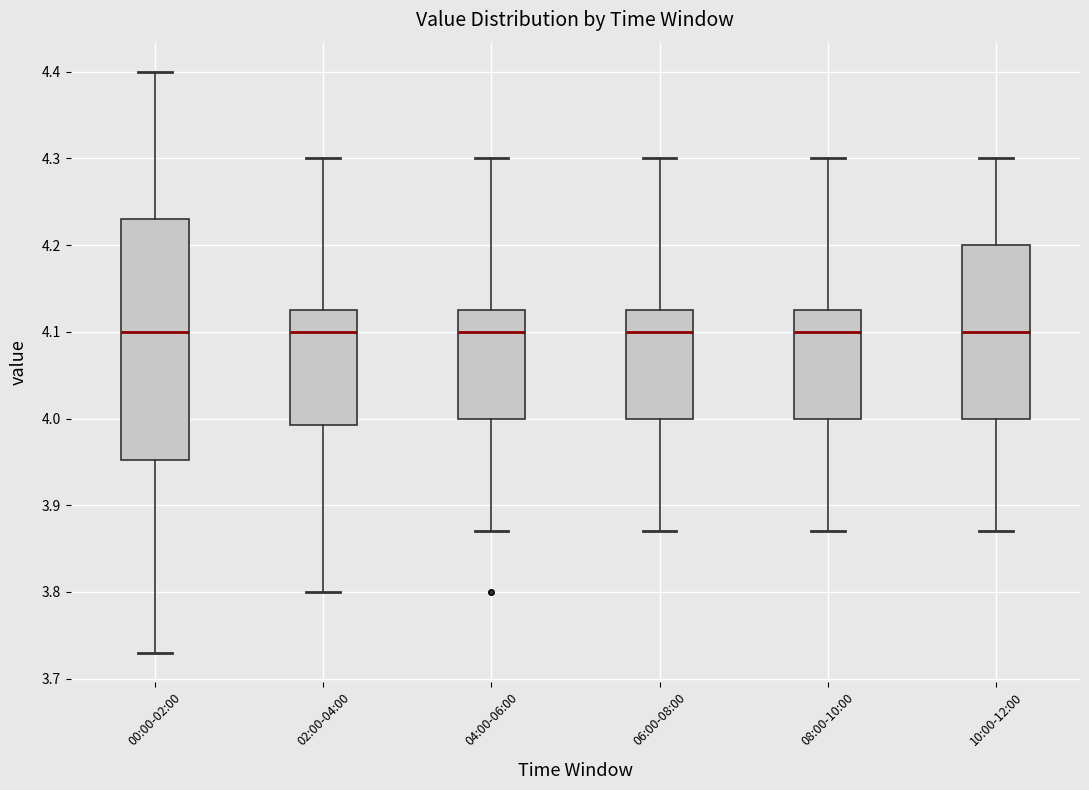

Reading left to right, read every box against the y-axis: the position of its median line, the range the box covers, and the ends of its whiskers. The values are not printed on the chart, so give them approximately, as read against the axis.

00:00-02:00: median 4.10, box 3.95 to 4.23, whiskers 3.73 to 4.40
02:00-04:00: median 4.10, box 3.99 to 4.13, whiskers 3.80 to 4.30
04:00-06:00: median 4.10, box 4.00 to 4.13, whiskers 3.87 to 4.30
06:00-08:00: median 4.10, box 4.00 to 4.13, whiskers 3.87 to 4.30
08:00-10:00: median 4.10, box 4.00 to 4.13, whiskers 3.87 to 4.30
10:00-12:00: median 4.10, box 4.00 to 4.20, whiskers 3.87 to 4.30